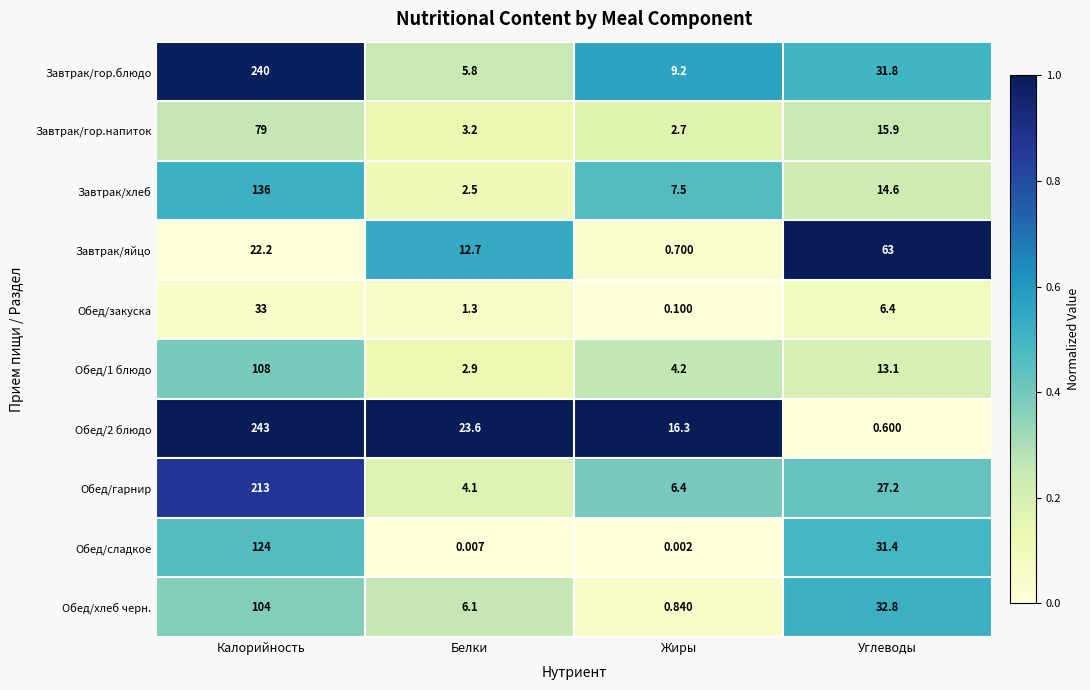

Is the value of Обед/гарнир at Углеводы greater than the value of Обед/2 блюдо at Углеводы?

Yes